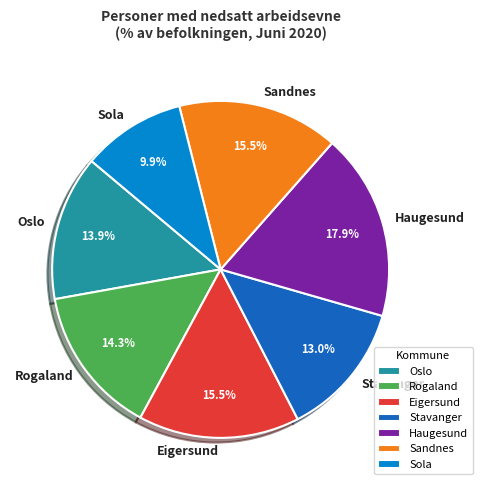

Do Eigersund and Rogaland together represent more than half of the pie?

No